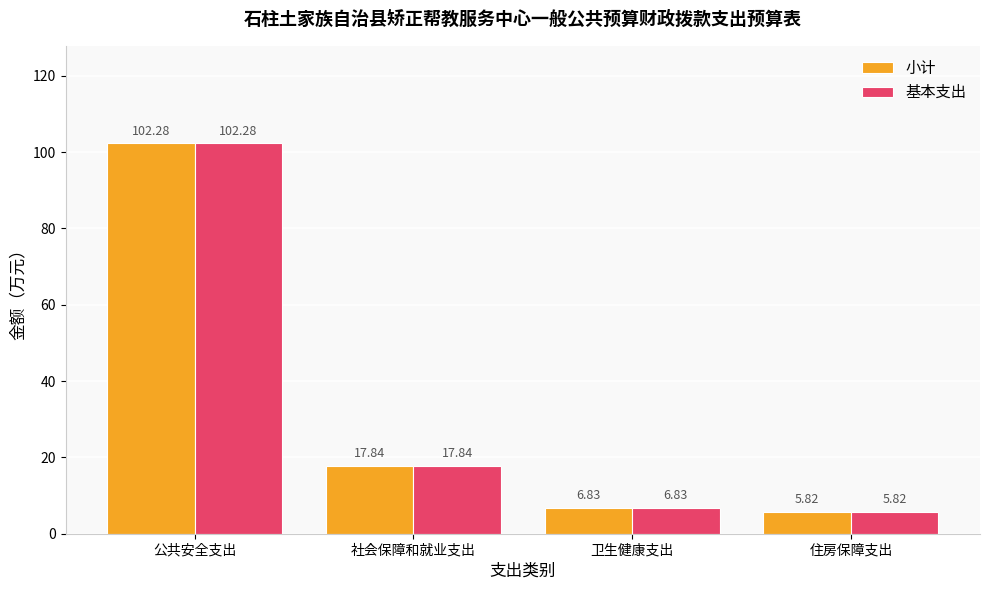

How many groups of bars are there?

4